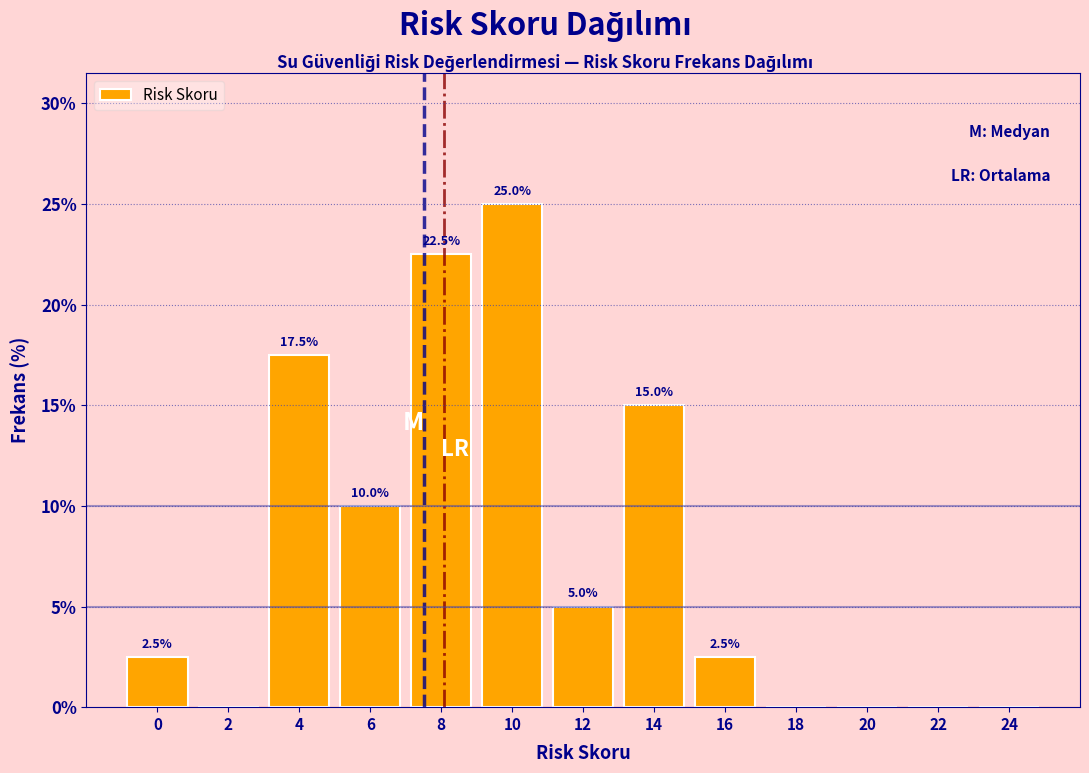

Reading left to right, list all the values displayed in this chart.

0=2.5	2=0.0	4=17.5	6=10.0	8=22.5	10=25.0	12=5.0	14=15.0	16=2.5	18=0.0	20=0.0	22=0.0	24=0.0